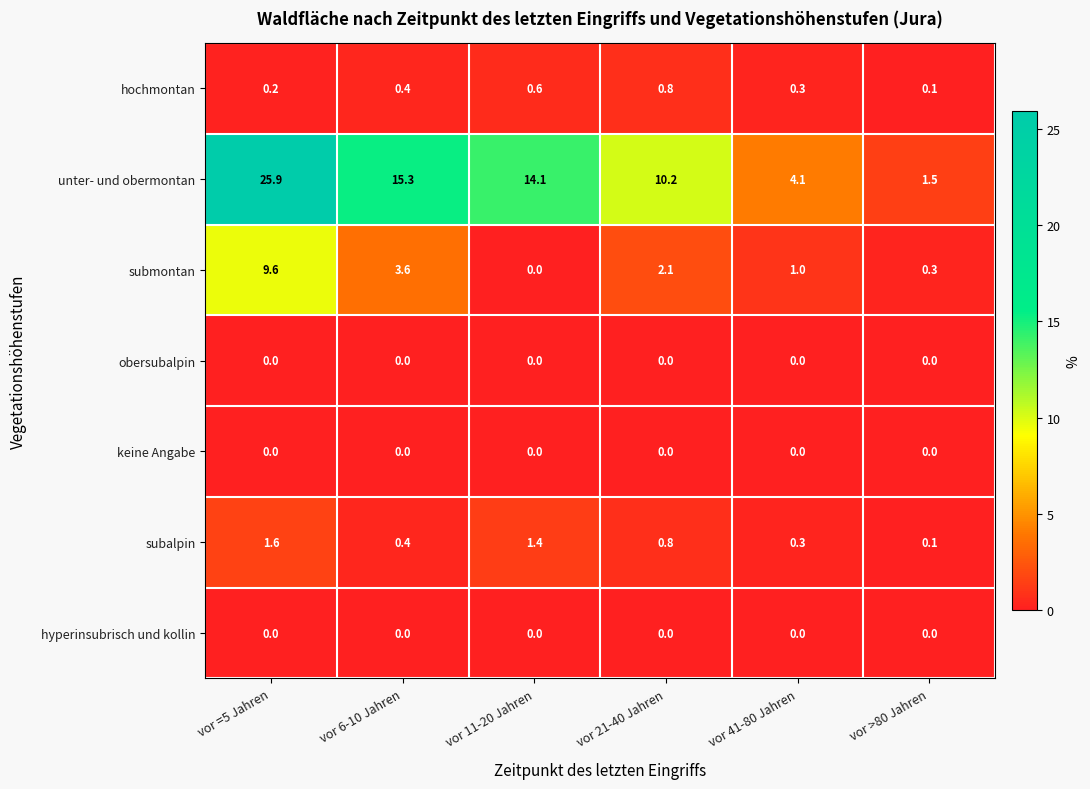

What is the difference between the highest and lowest values at vor 41-80 Jahren?

4.1